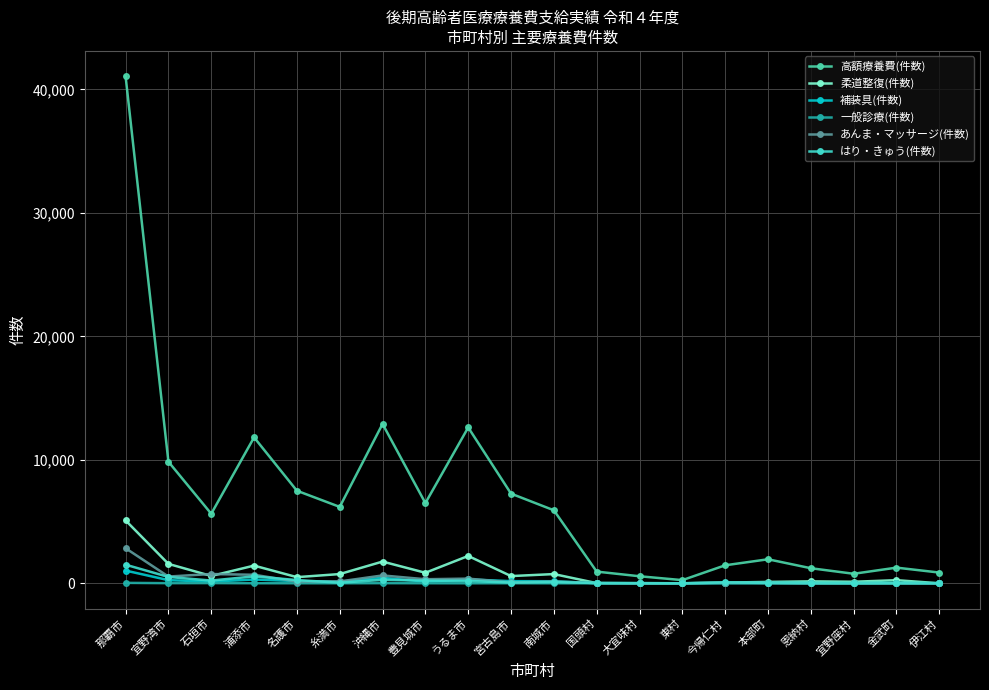

The value of 柔道整復(件数) at 伊江村 is 2. True or false?

True